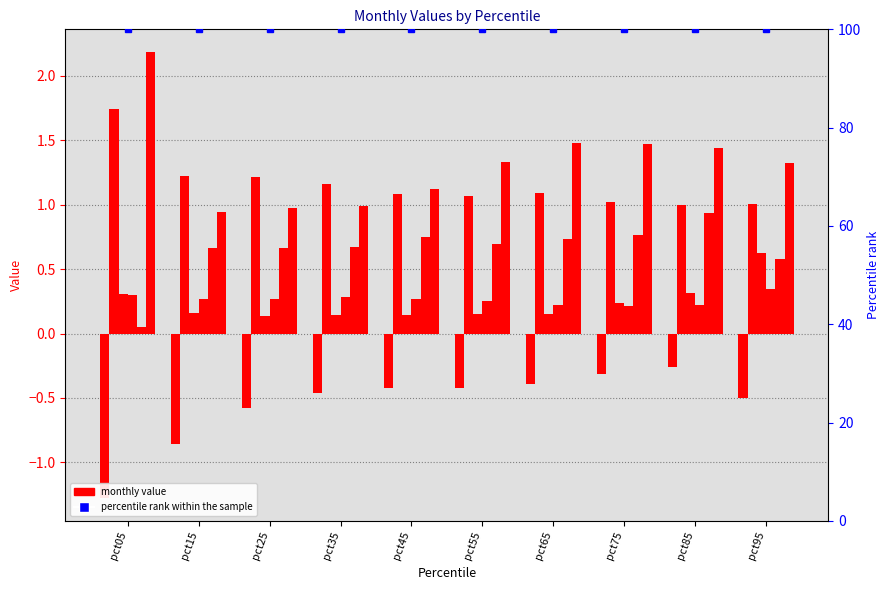

Rank the series at pct75 from highest to lowest value.

Jun, Feb, May, Mar, Apr, Jan